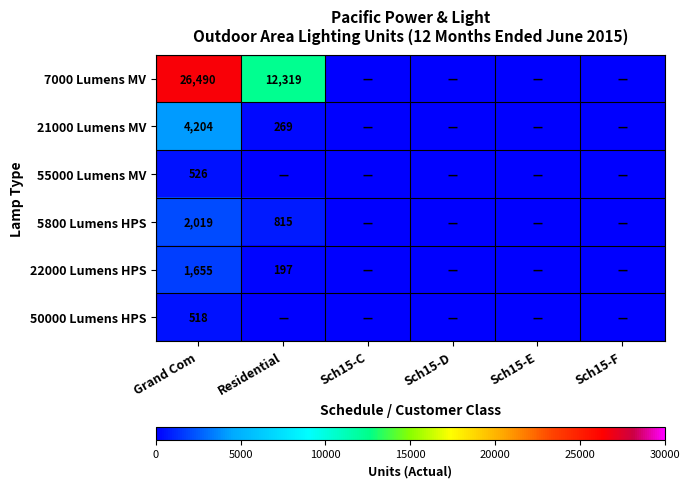

Is it true that 21000 Lumens MV equals 404 at Residential?

False